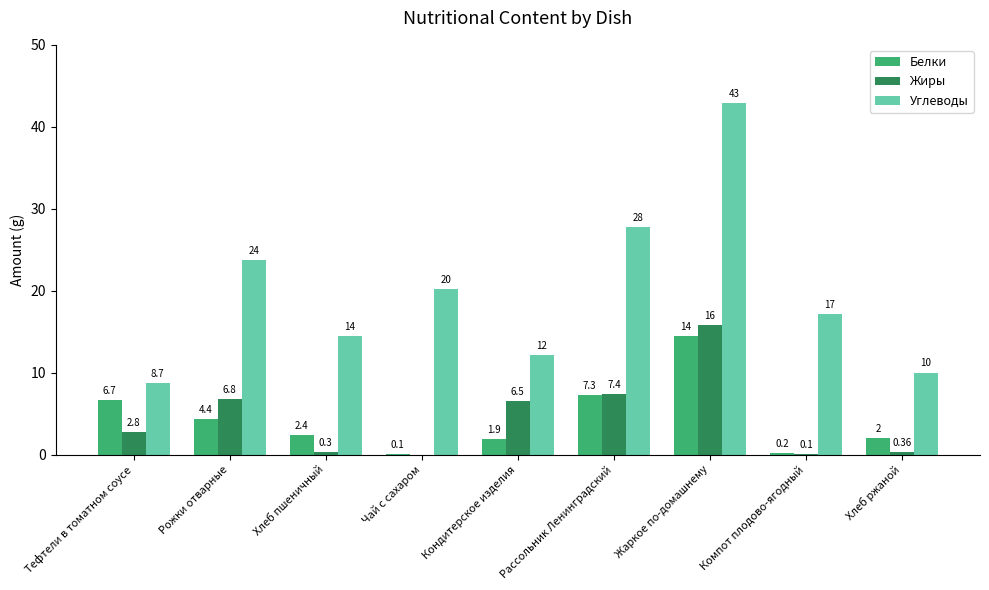

Is the value of Белки at Рожки отварные greater than the value of Жиры at Кондитерское изделия?

No